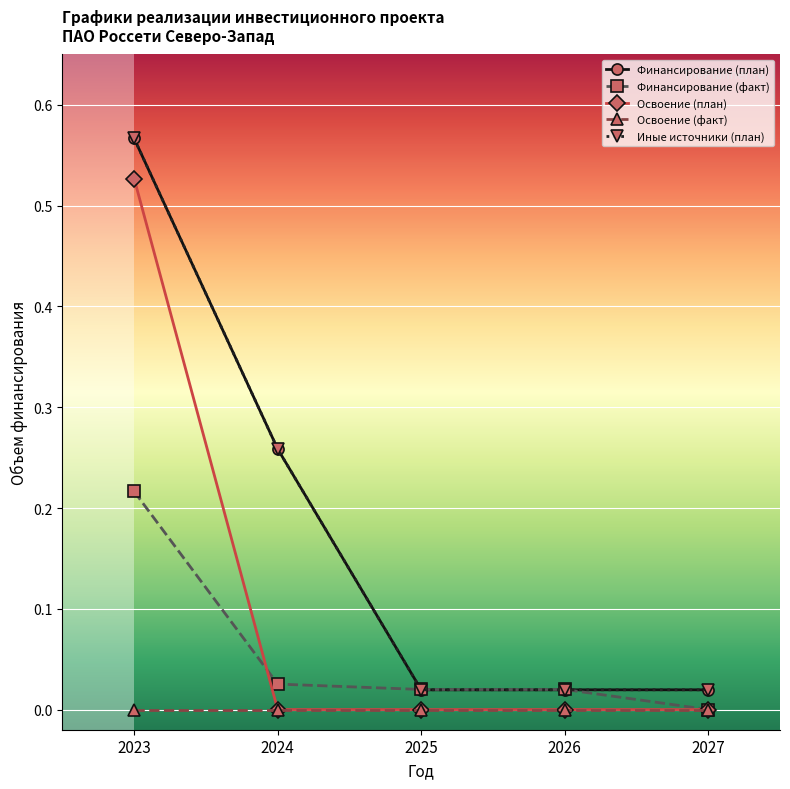

Is this an area chart (filled region under the line)?

No